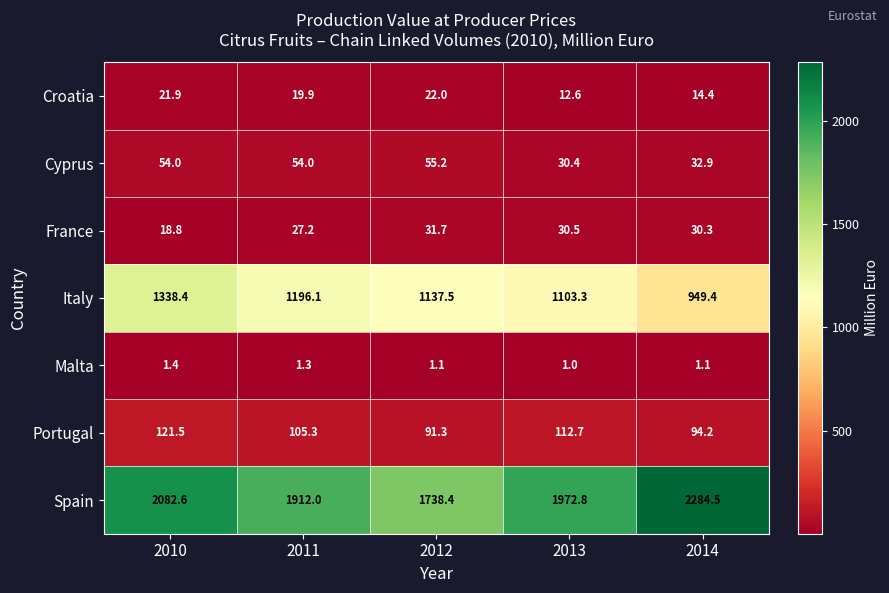

At which category is the sum across all series the highest?

2010